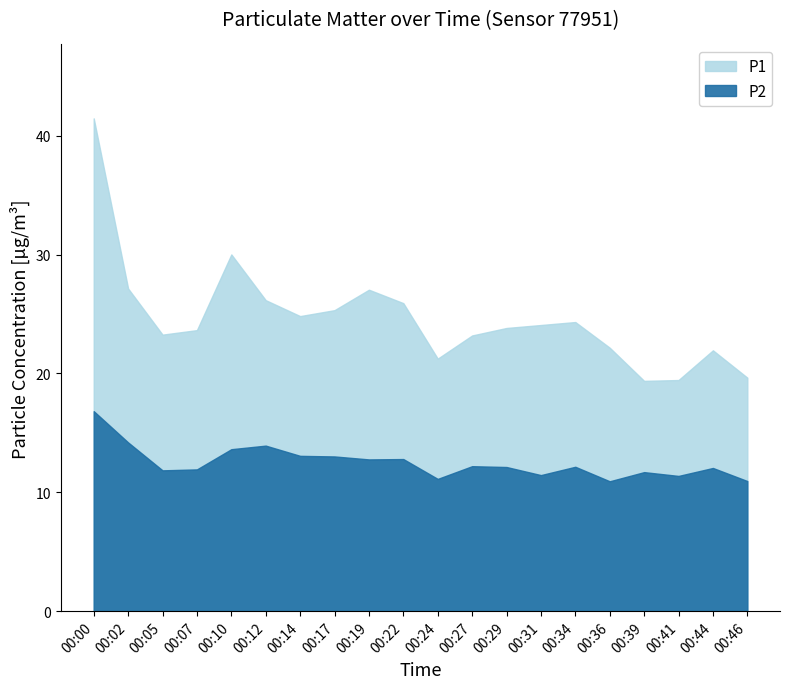

At which category is the sum across all series the highest?

00:00